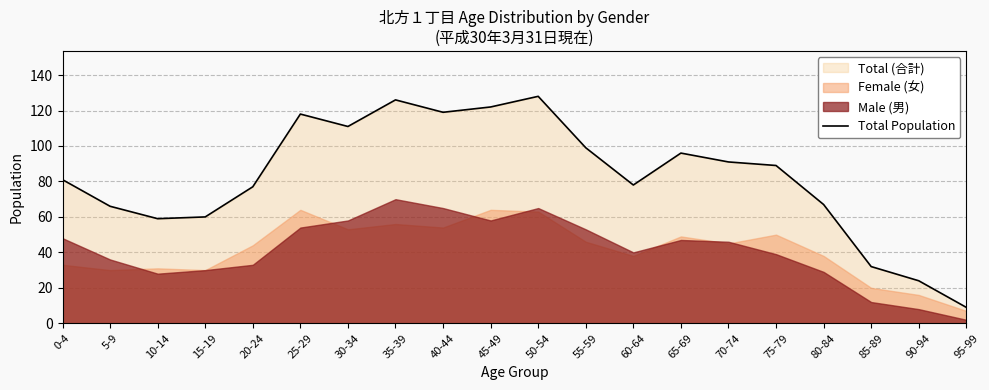

Where is the data nearest to the value 68?

80-84